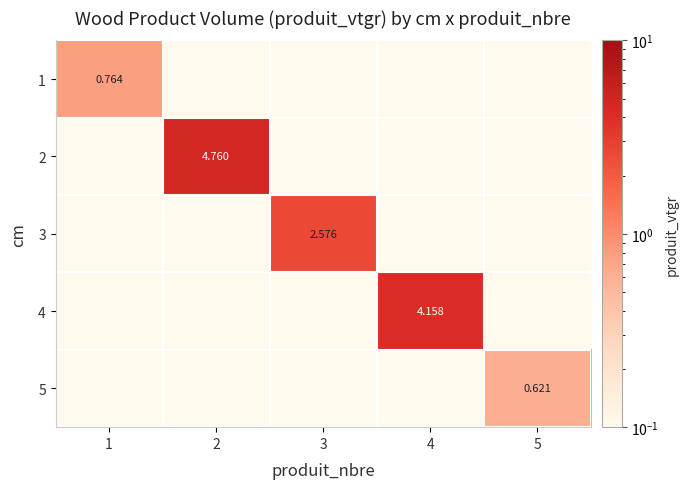

Is it true that 5 equals 0.0 at 4?

False